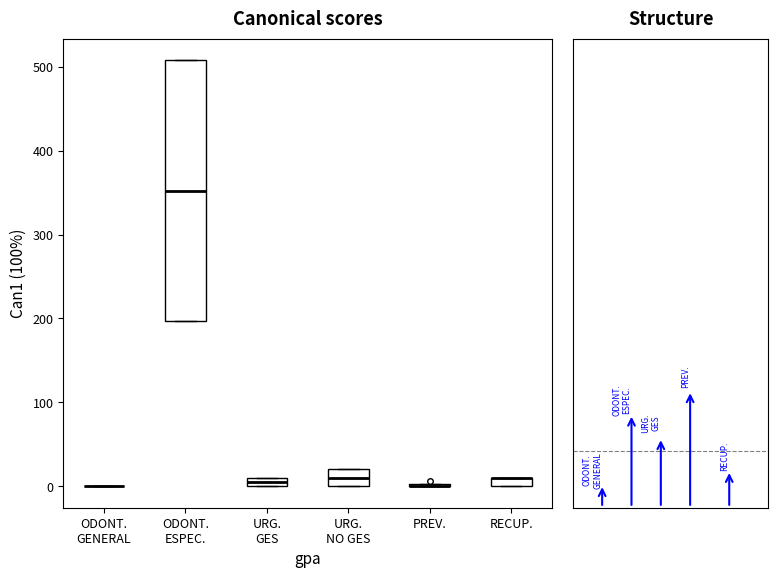

Which box is the tallest, from its lower edge to its upper edge?

ODONT. ESPEC.